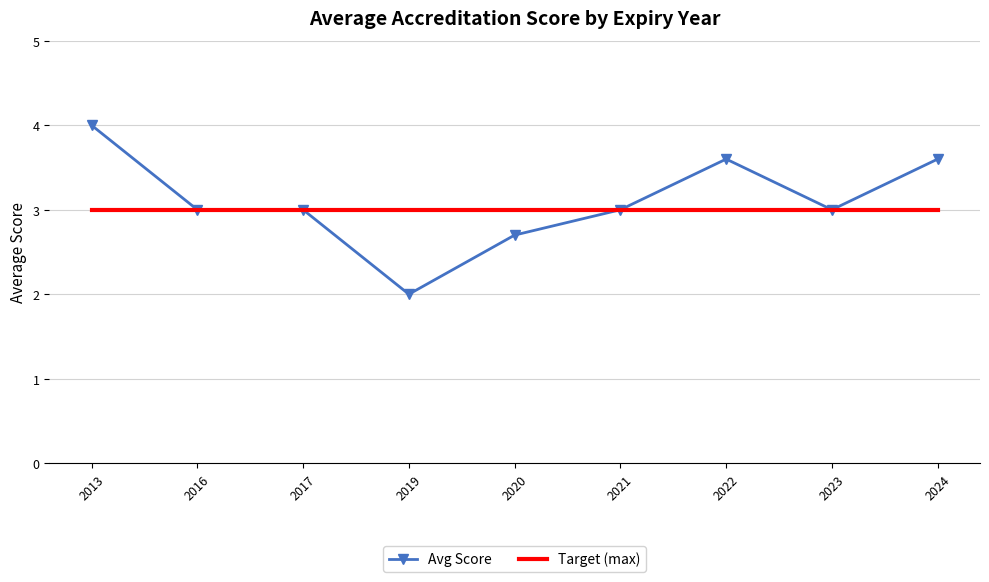

What is the sum of all Avg Score values?

27.9